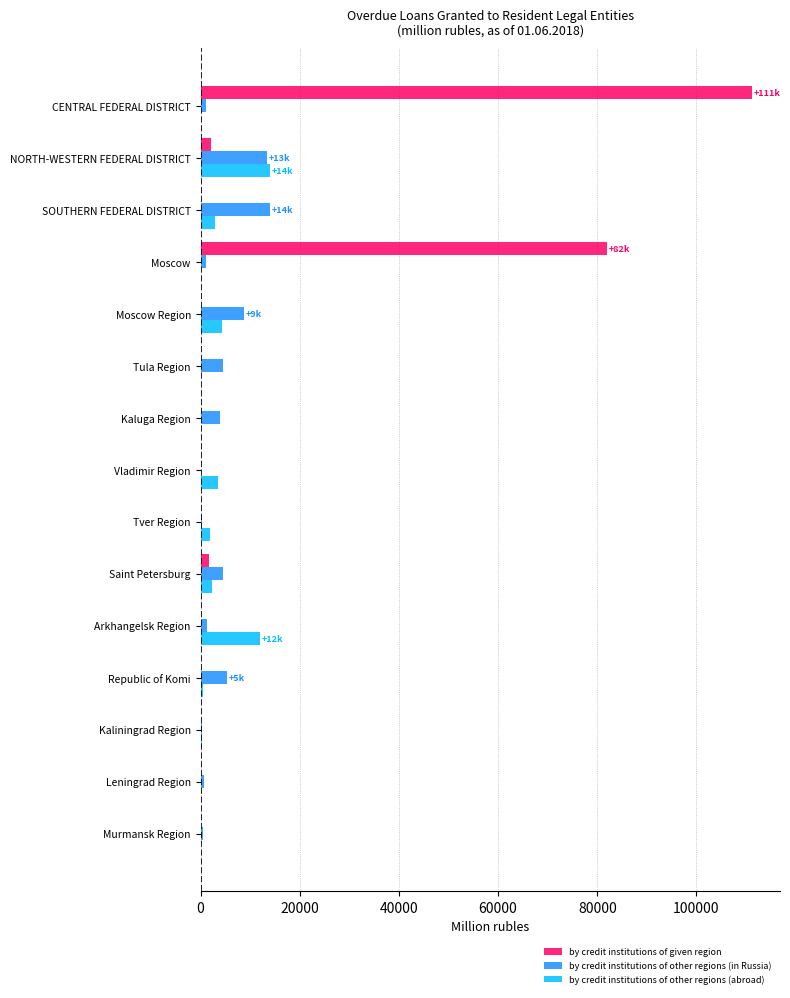

What is the sum of all by credit institutions of given region values?

197065